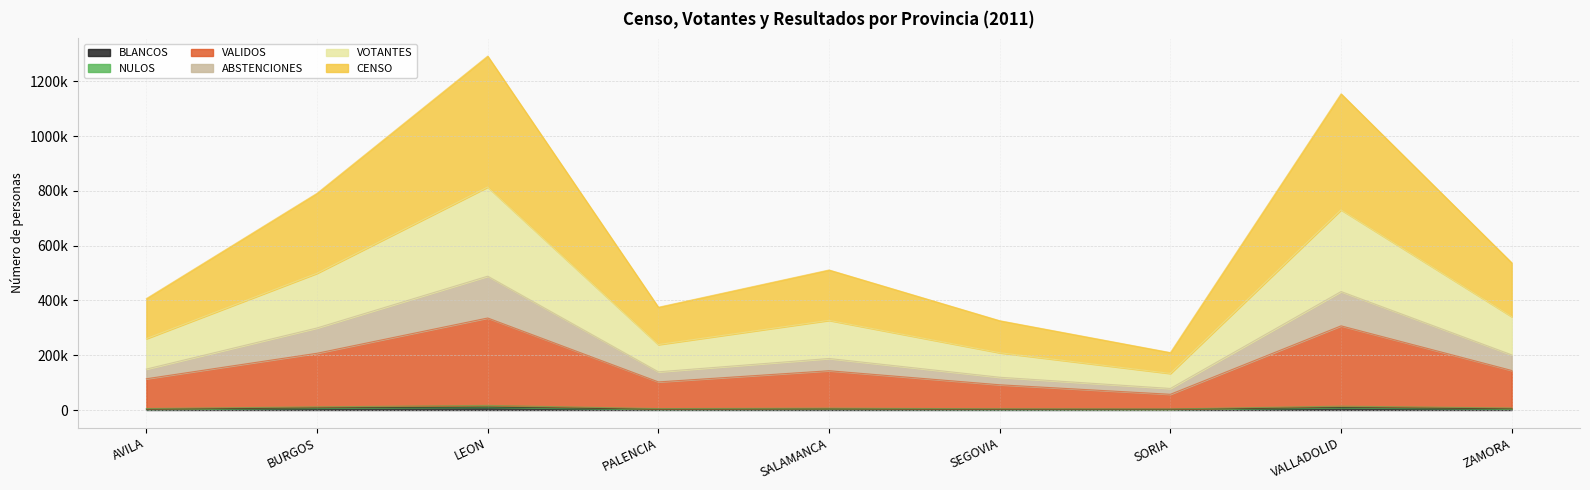

In VOTANTES, how many points are higher than both neighbors (excluding endpoints)?

3